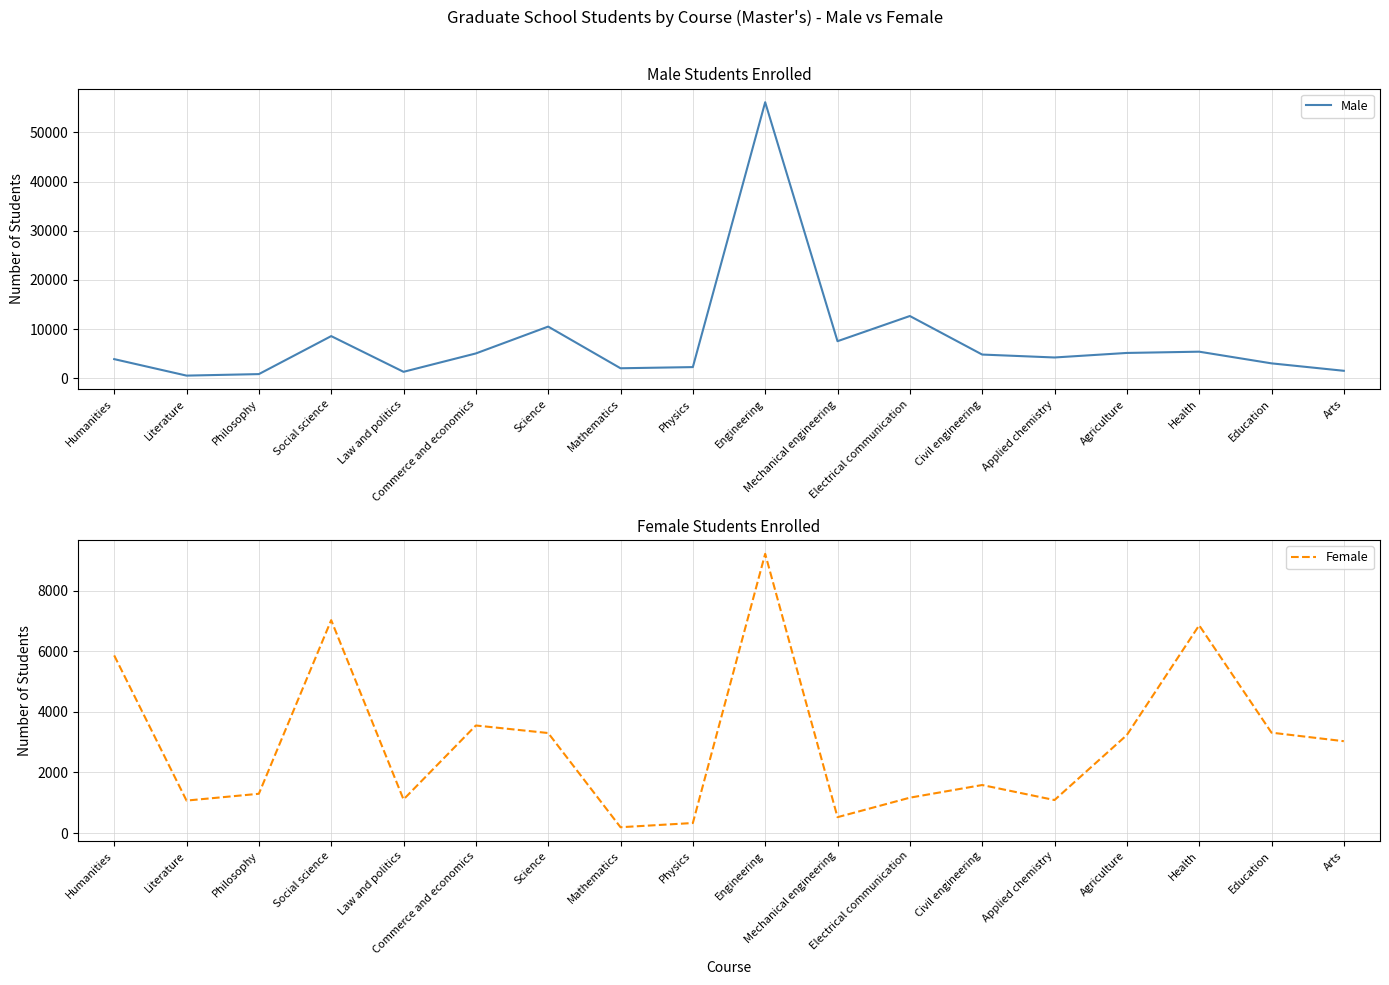

How many data points in Female are less than 3034?

9